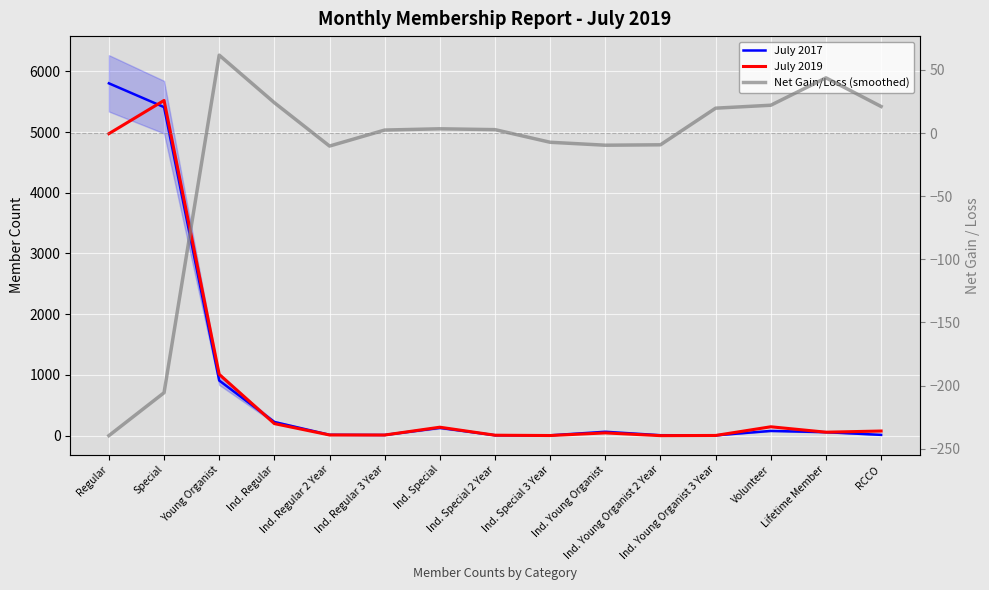

True or false: July 2017 has a value of 81.1 at Lifetime Member.

False